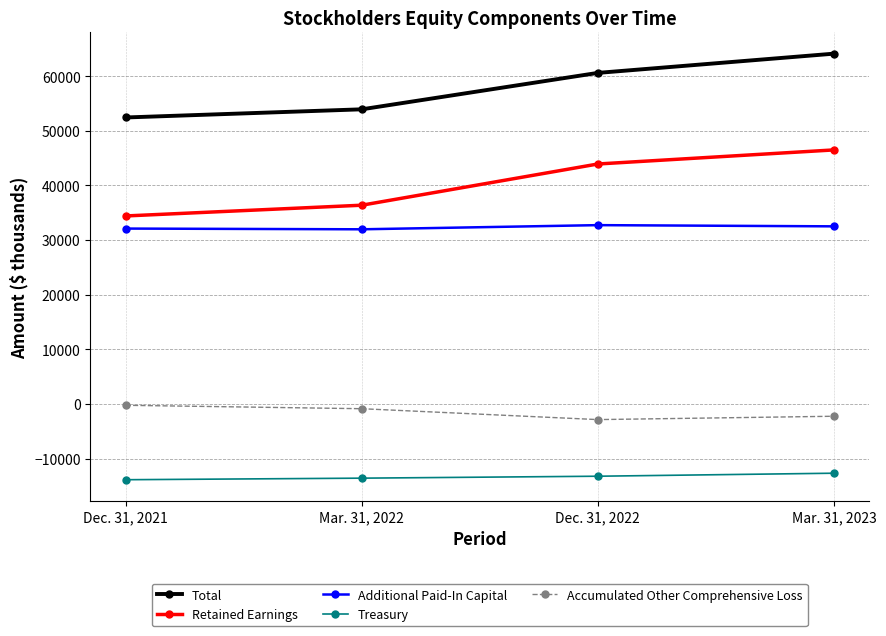

True or false: Treasury has a value of -24142 at Dec. 31, 2021.

False